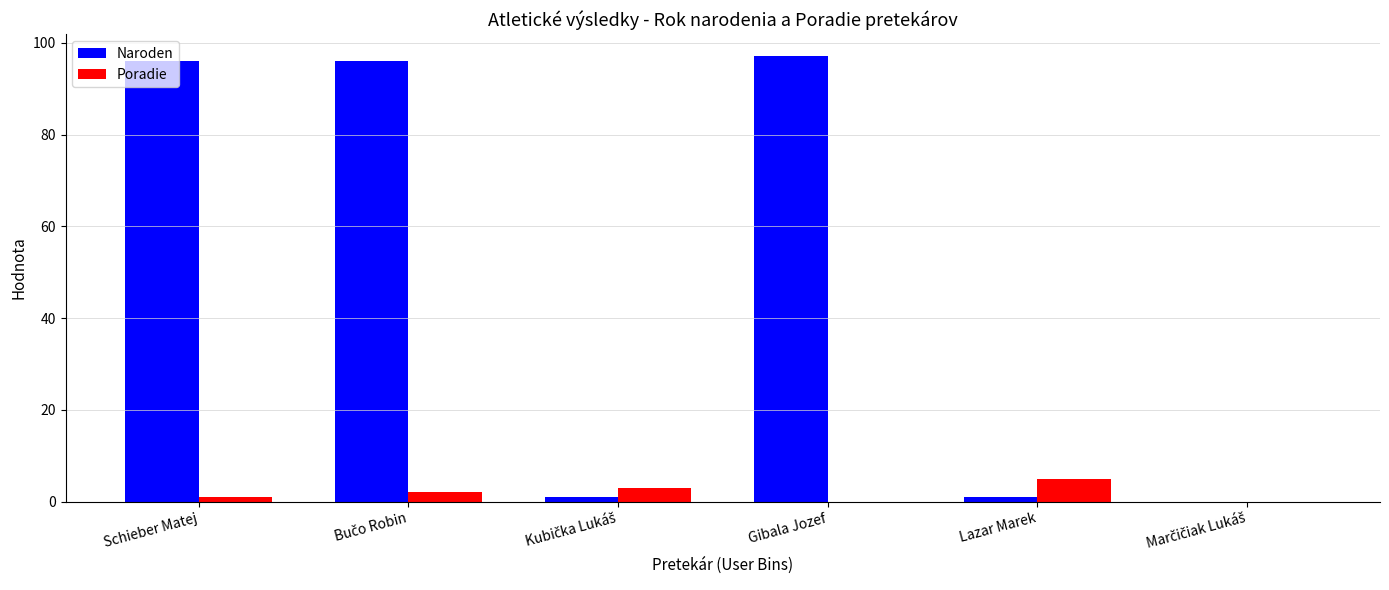

Is it true that Naroden equals 97 at Gibala Jozef?

True